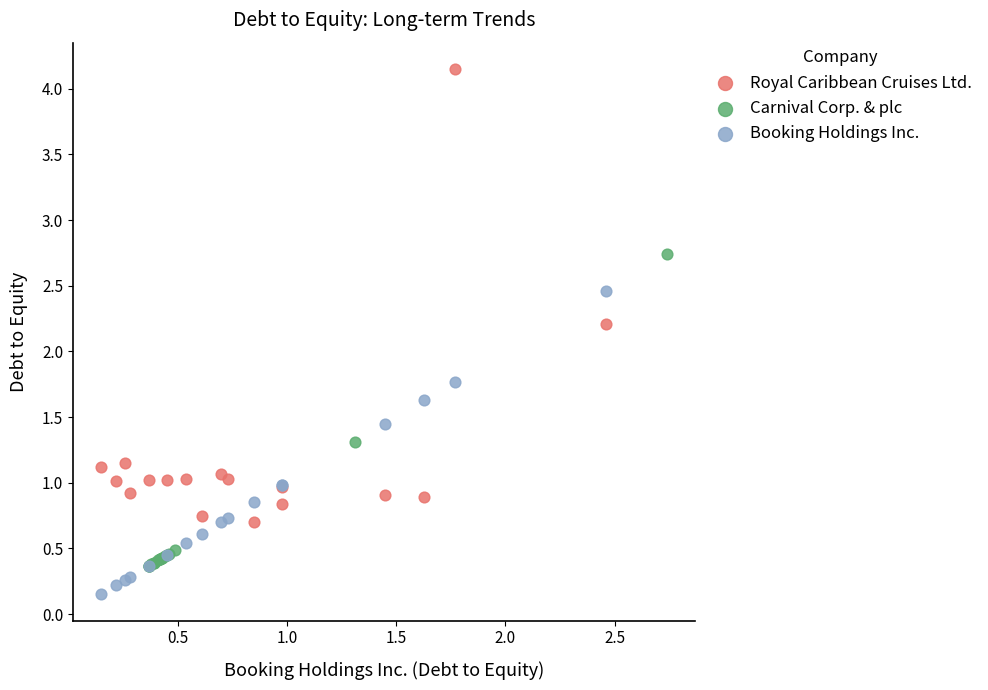

Which series reaches the minimum Y coordinate?

Booking Holdings Inc.